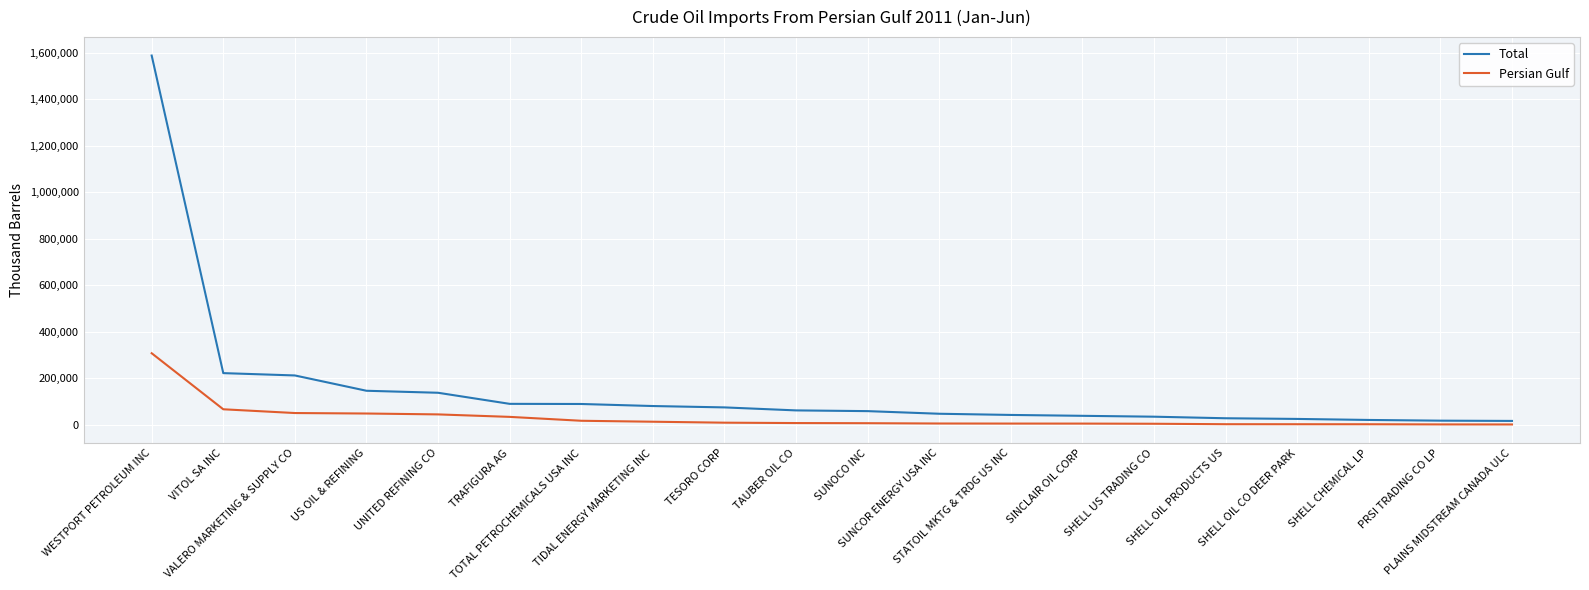

Which series has the widest spread of values?

Total